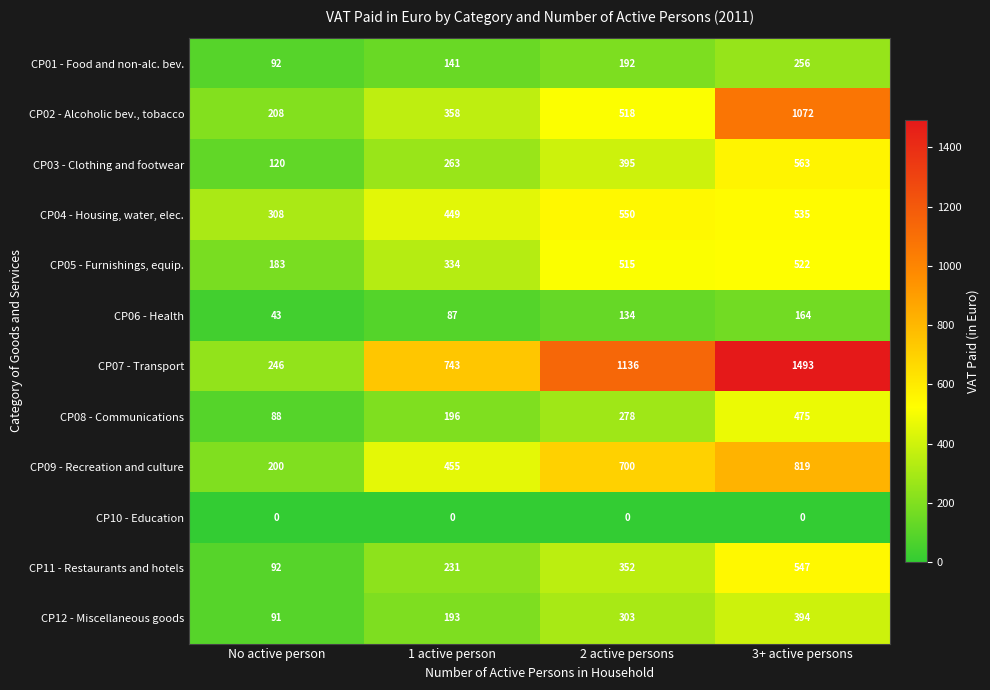

At which category is the sum across all series the highest?

3+ active persons